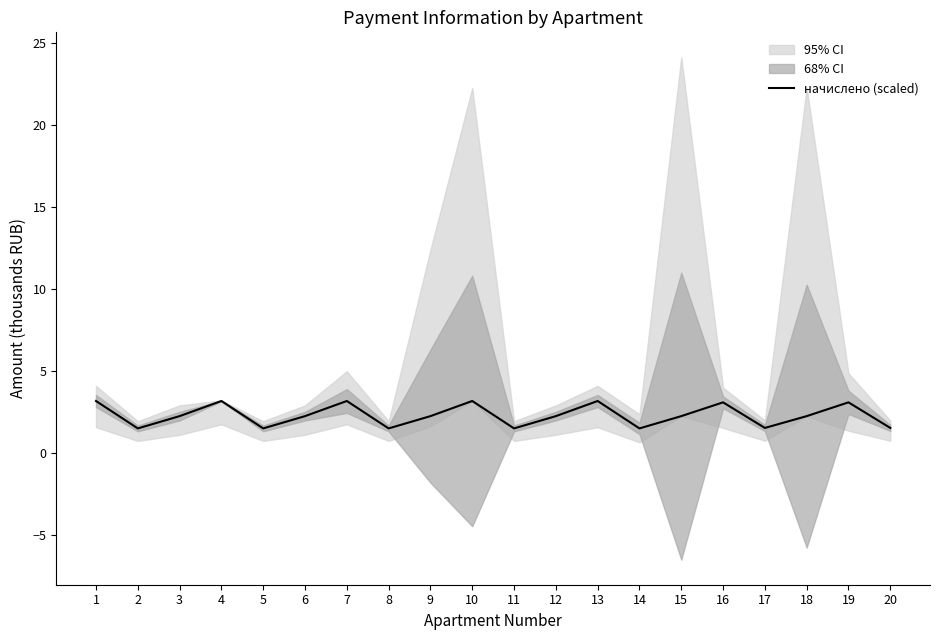

Reading left to right, list all the values displayed in this chart.

3.2	1.5	2.3	3.2	1.5	2.3	3.2	1.5	2.3	3.2	1.5	2.3	3.2	1.5	2.3	3.1	1.6	2.3	3.1	1.6